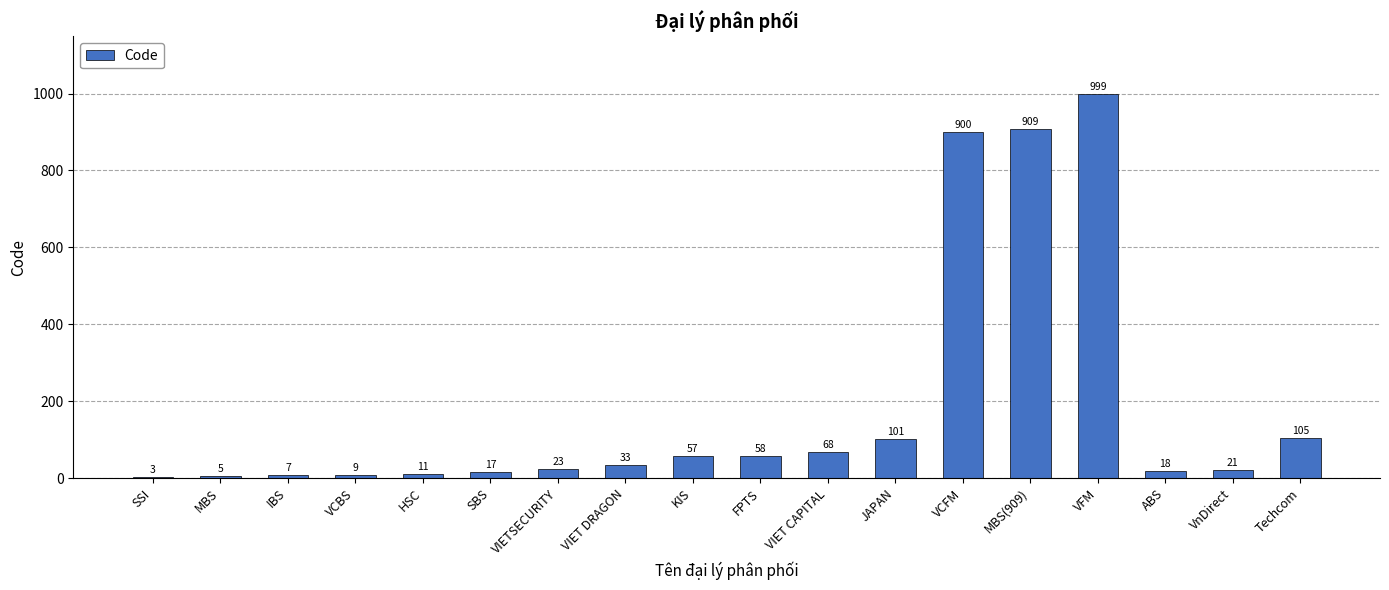

What is the greatest value displayed?

999